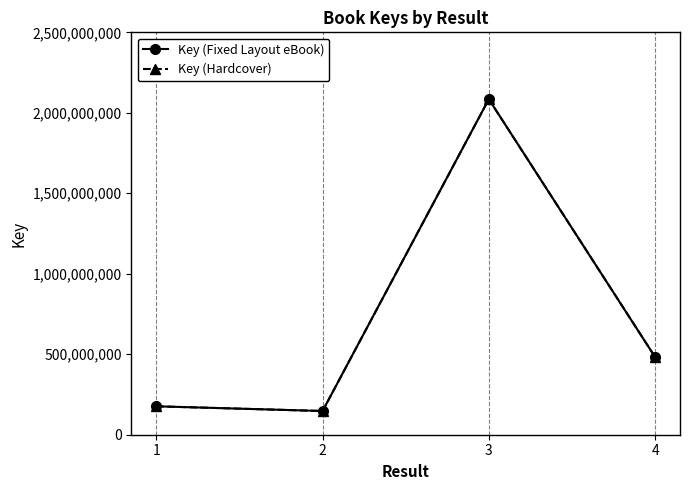

Is this an area chart (filled region under the line)?

No